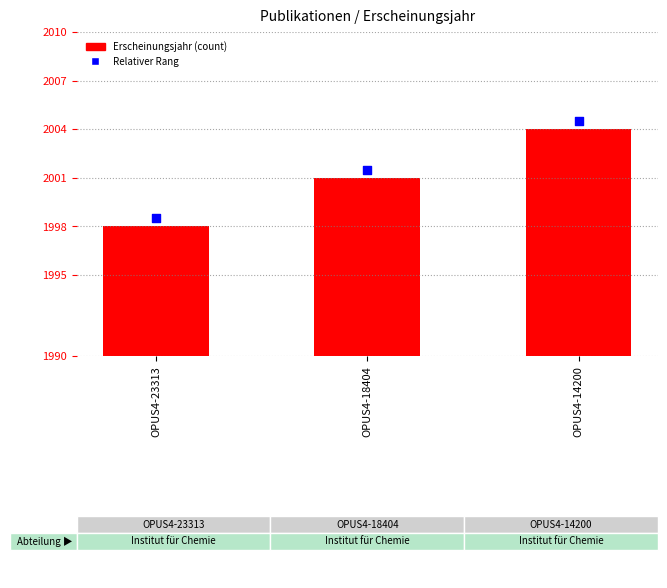

What are all the series names shown in the legend?

Erscheinungsjahr, Relativer Rang